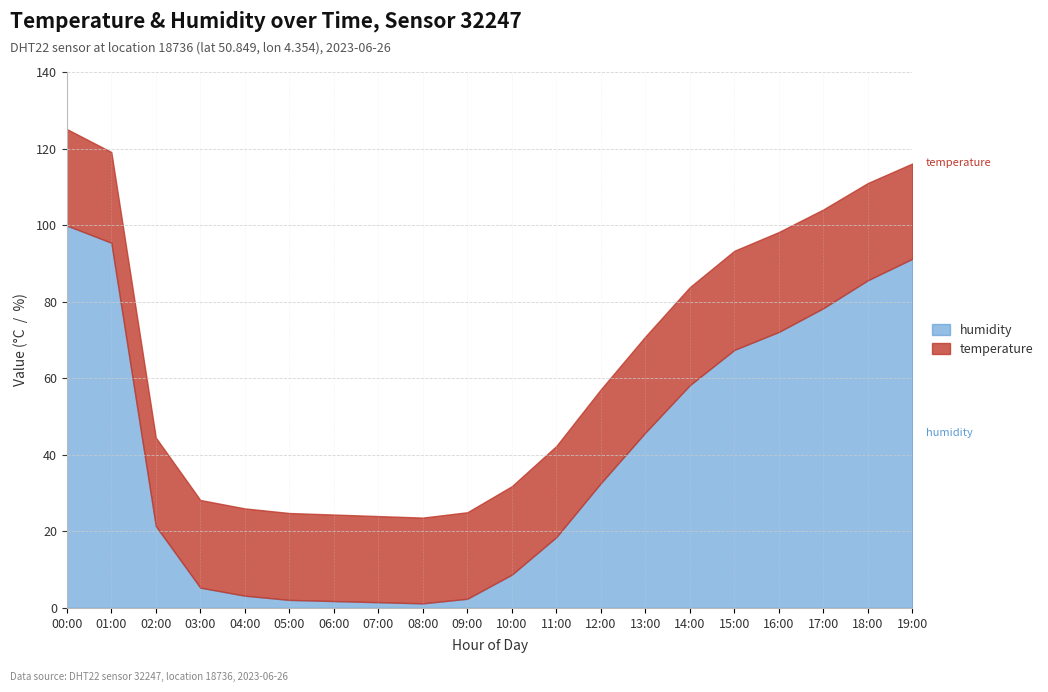

What is the total value across all series at 16:00?

98.2